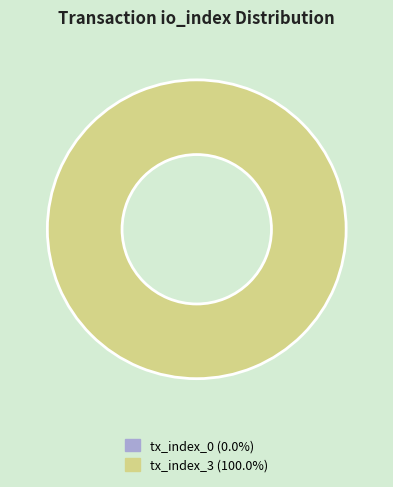

The tx_index_0 slice represents 7% of the pie. True or false?

False